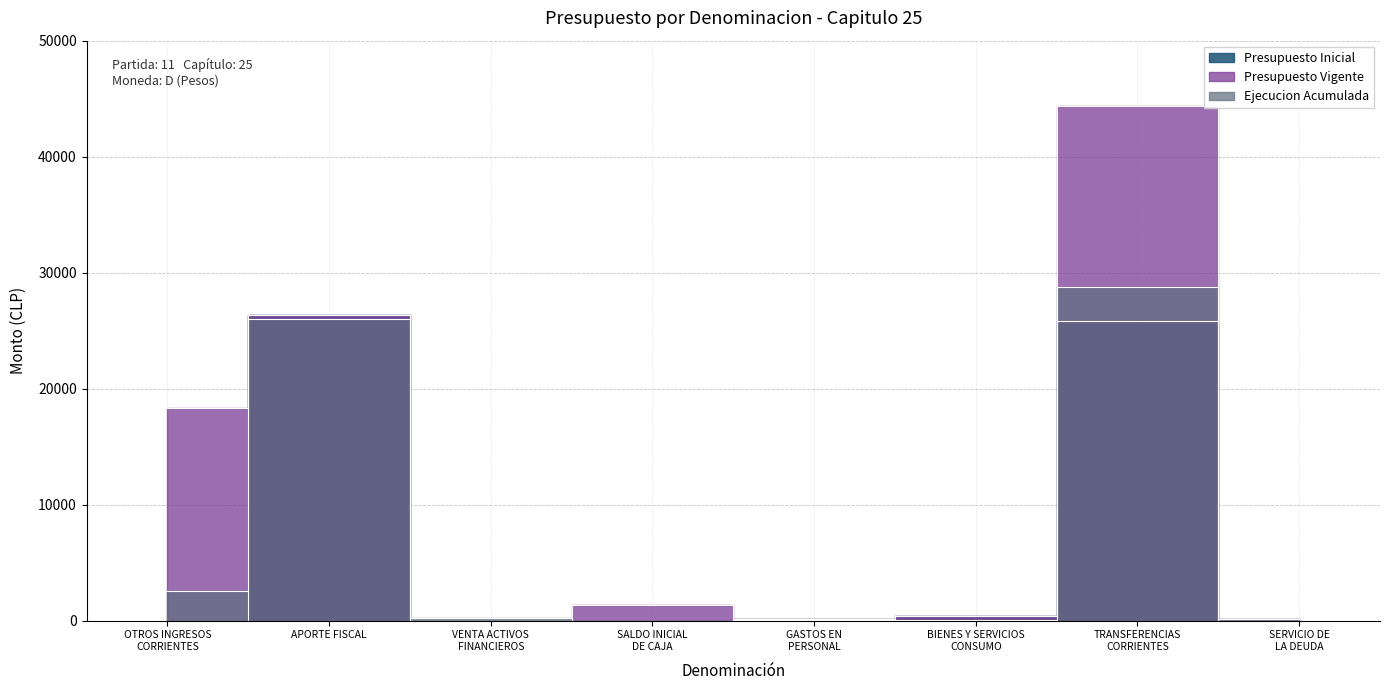

Which category has the highest value in the Presupuesto Inicial series?

APORTE FISCAL